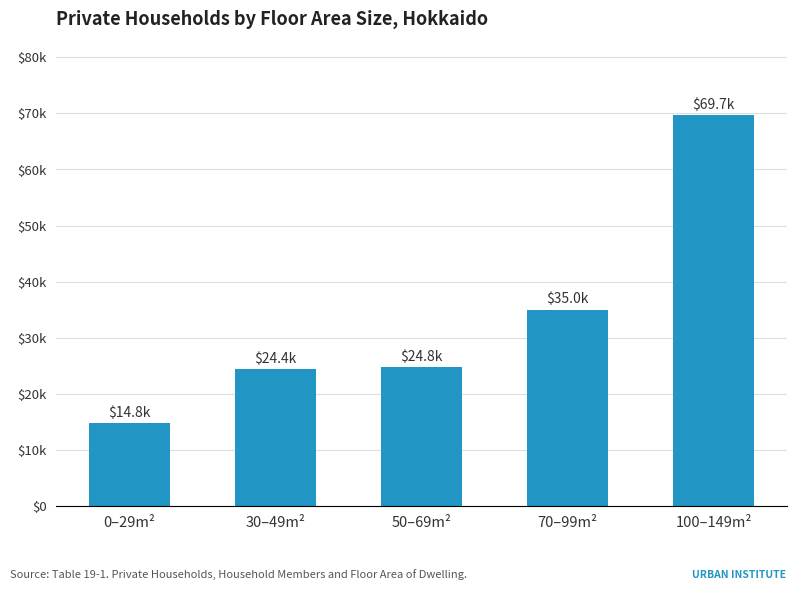

Which label corresponds to the smallest value in the chart?

0–29m²